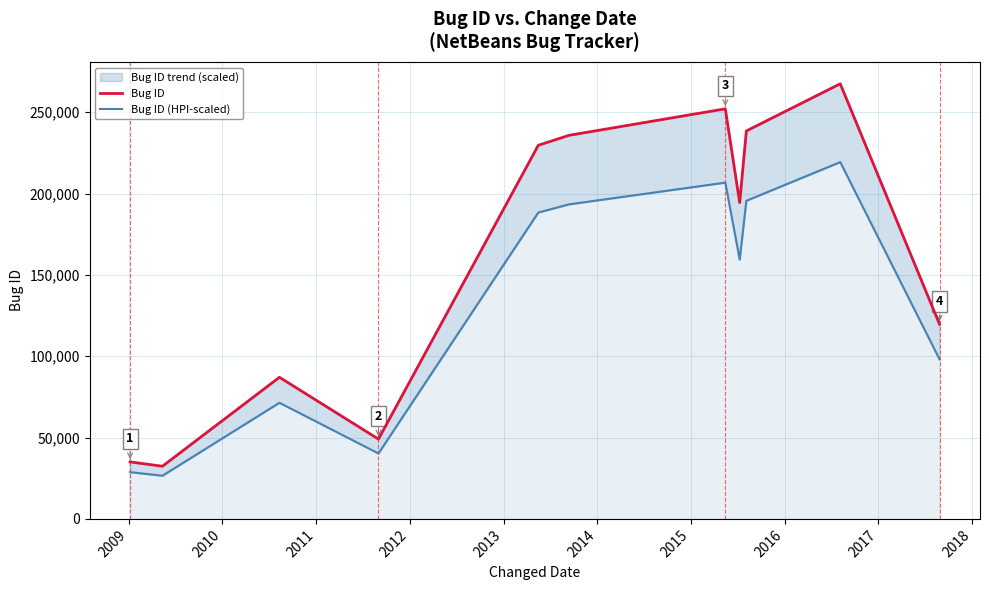

True or false: Bug ID (HPI-scaled) has a value of 26543.4 at 2009.

True